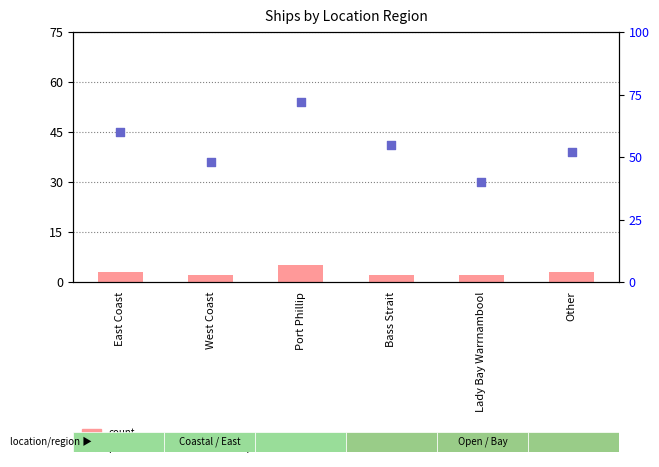

What is the total value across all series at Lady Bay Warrnambool?

42